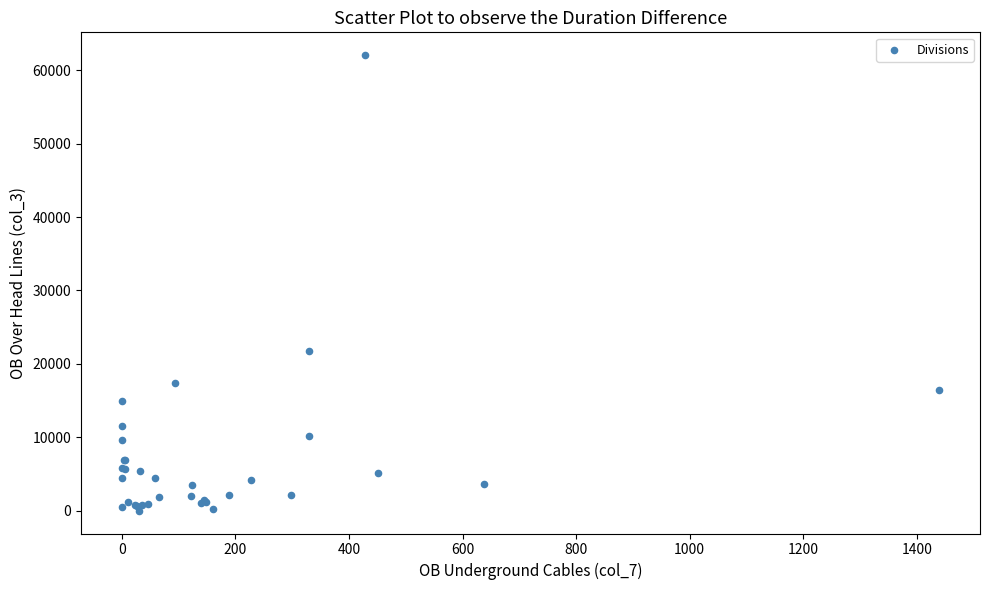

What Y value in the scatter plot is closest to 31027?

21691.8